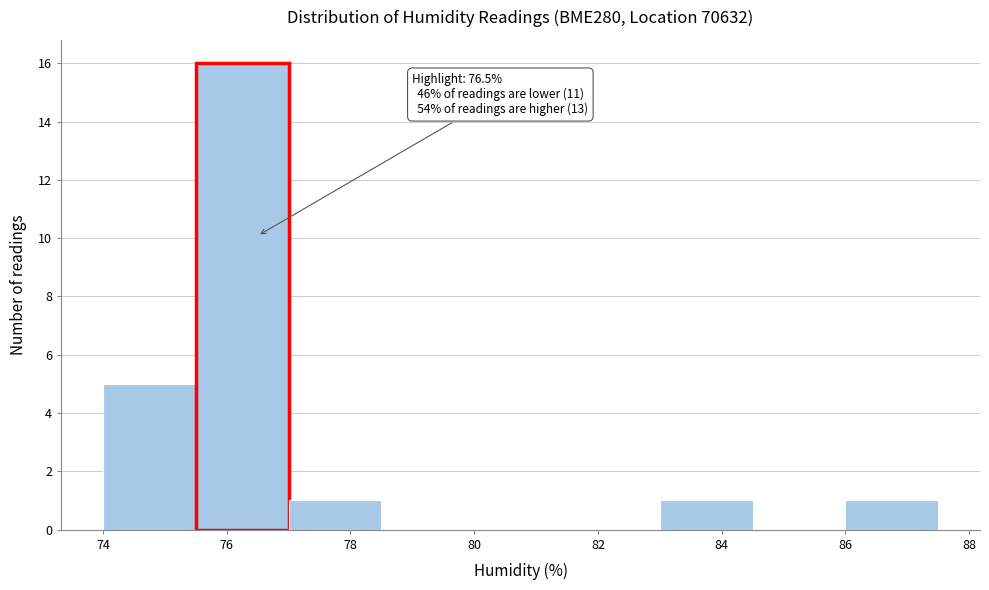

Which range on the x-axis has the tallest bar?

75.5 to 77.0